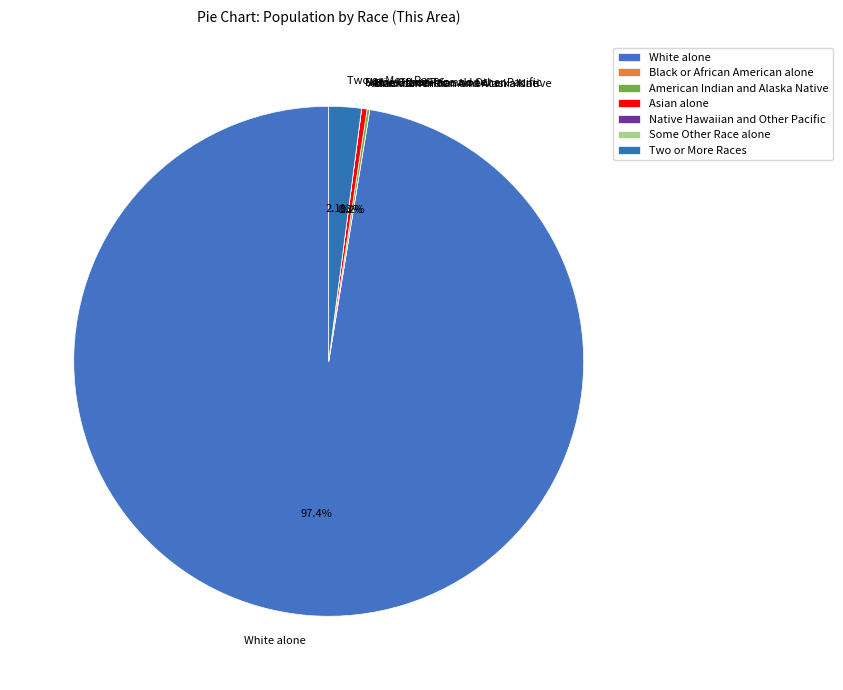

Does White alone represent more than half of the total?

Yes